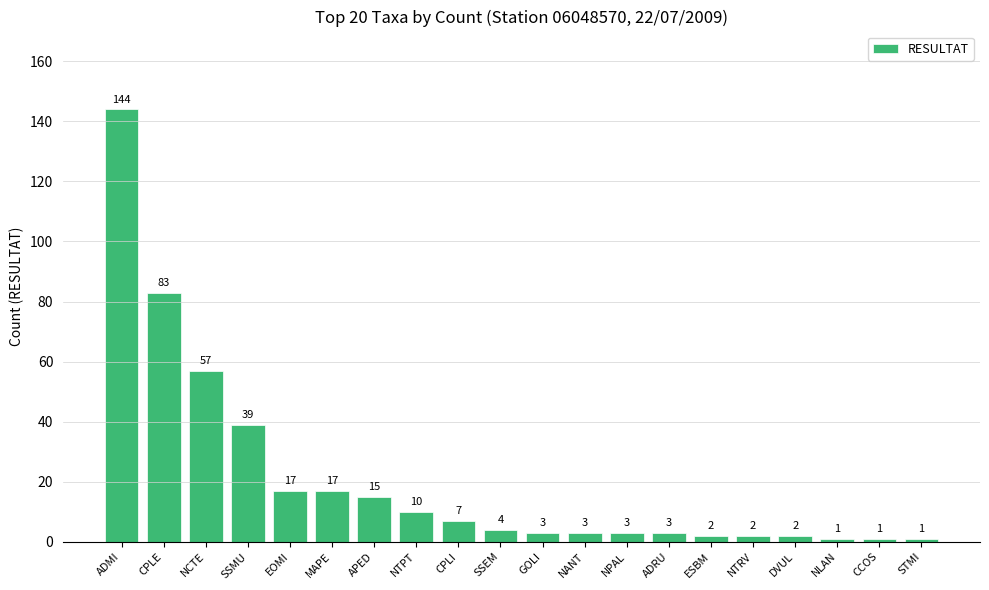

Reading left to right, list all the values displayed in this chart.

ADMI=144	CPLE=83	NCTE=57	SSMU=39	EOMI=17	MAPE=17	APED=15	NTPT=10	CPLI=7	SSEM=4	GOLI=3	NANT=3	NPAL=3	ADRU=3	ESBM=2	NTRV=2	DVUL=2	NLAN=1	CCOS=1	STMI=1